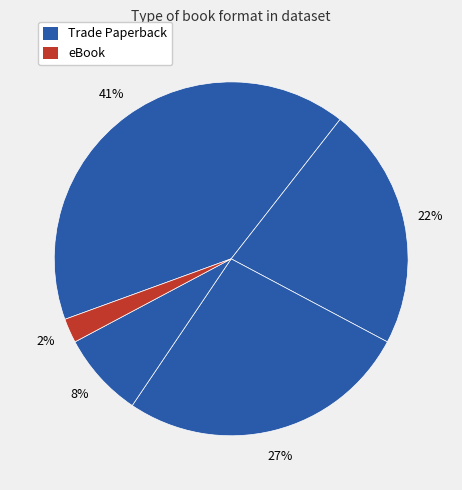

To the nearest percent, what is the average slice percentage?

20%